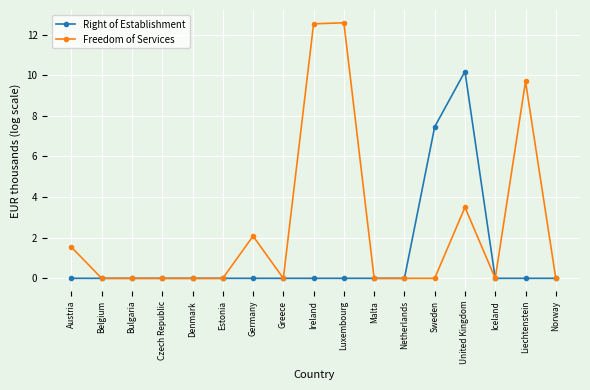

The Right of Establishment series shows 4.7 at Bulgaria. True or false?

False